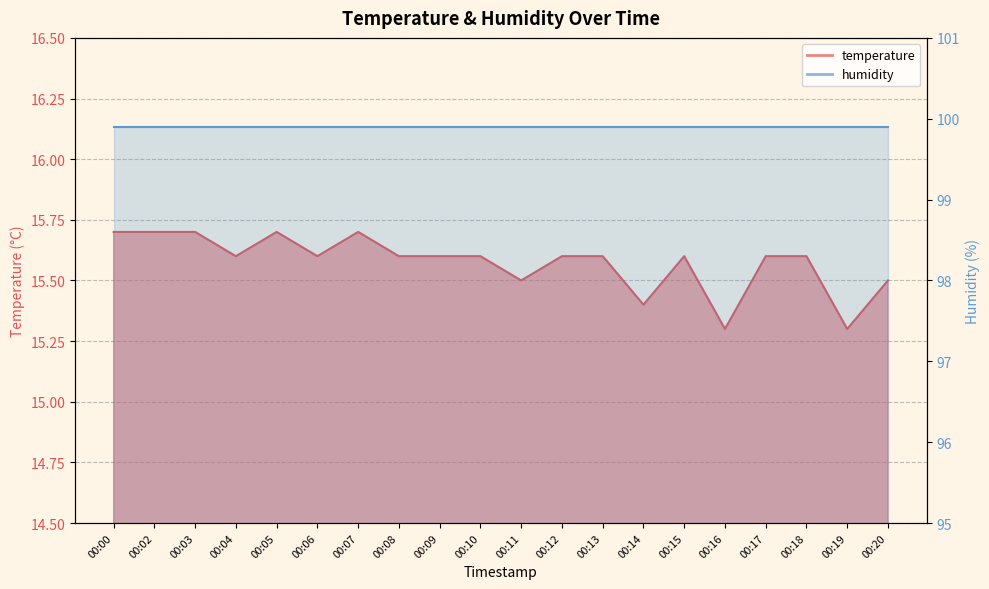

List the labels in order of value, largest first.

00:00, 00:02, 00:03, 00:05, 00:07, 00:04, 00:06, 00:08, 00:09, 00:10, 00:12, 00:13, 00:15, 00:17, 00:18, 00:11, 00:20, 00:14, 00:16, 00:19